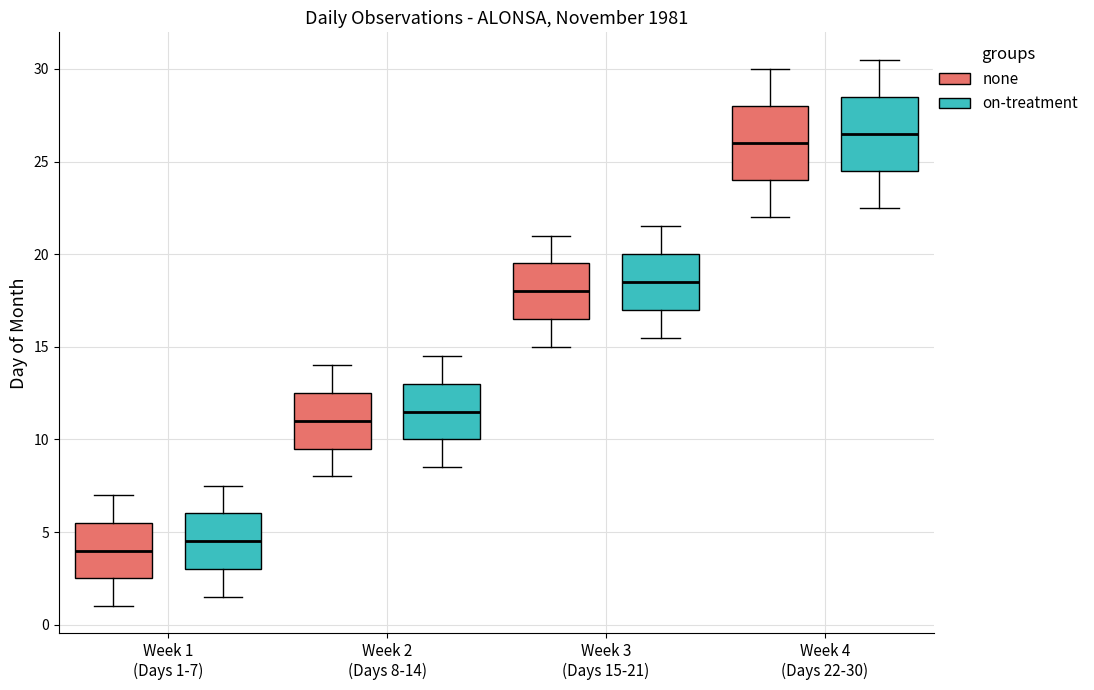

Reading left to right, transcribe this box plot: for each box, give where its median line is, the range the box spans, and where its two whiskers end, as read against the y-axis. The values are not printed on the chart, so give them approximately, as read against the axis.

Week 1 (Days 1-7) (none): median 4.0, box 2.5 to 5.5, whiskers 1.0 to 7.0
Week 1 (Days 1-7) (on-treatment): median 4.5, box 3.0 to 6.0, whiskers 1.5 to 7.5
Week 2 (Days 8-14) (none): median 11.0, box 9.5 to 12.5, whiskers 8.0 to 14.0
Week 2 (Days 8-14) (on-treatment): median 11.5, box 10.0 to 13.0, whiskers 8.5 to 14.5
Week 3 (Days 15-21) (none): median 18.0, box 16.5 to 19.5, whiskers 15.0 to 21.0
Week 3 (Days 15-21) (on-treatment): median 18.5, box 17.0 to 20.0, whiskers 15.5 to 21.5
Week 4 (Days 22-30) (none): median 26.0, box 24.0 to 28.0, whiskers 22.0 to 30.0
Week 4 (Days 22-30) (on-treatment): median 26.5, box 24.5 to 28.5, whiskers 22.5 to 30.5